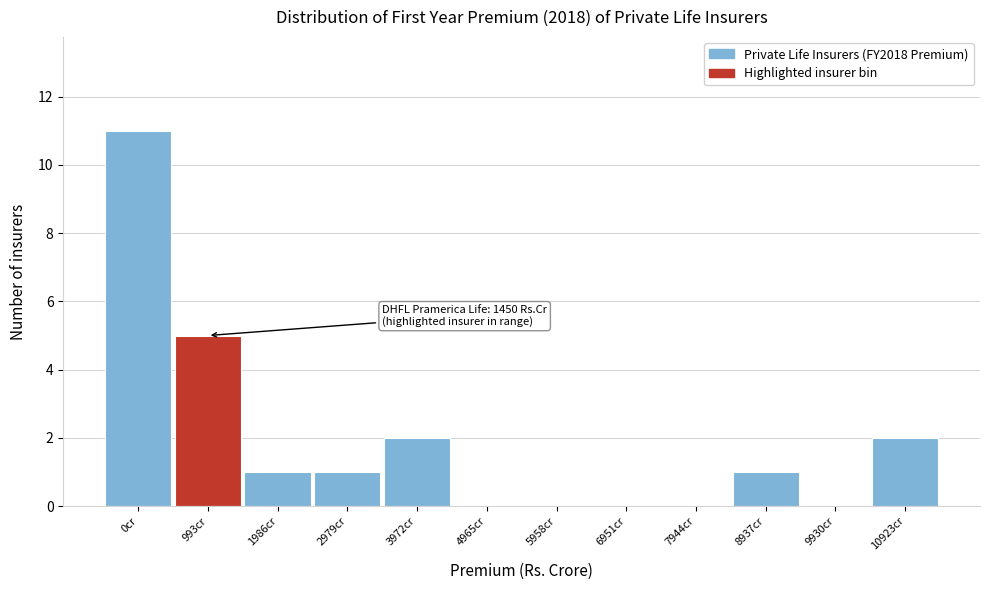

Reading left to right, list all the values displayed in this chart.

0cr=11	993cr=5	1986cr=1	2979cr=1	3972cr=2	4965cr=0	5958cr=0	6951cr=0	7944cr=0	8937cr=1	9930cr=0	10923cr=2